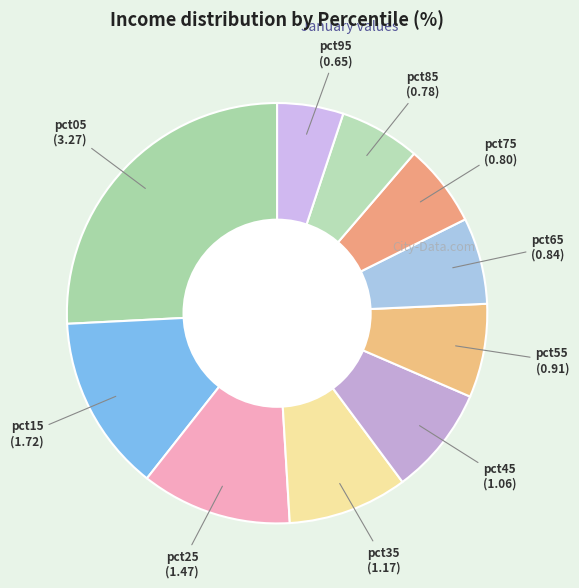

How many slices are in this pie chart?

10